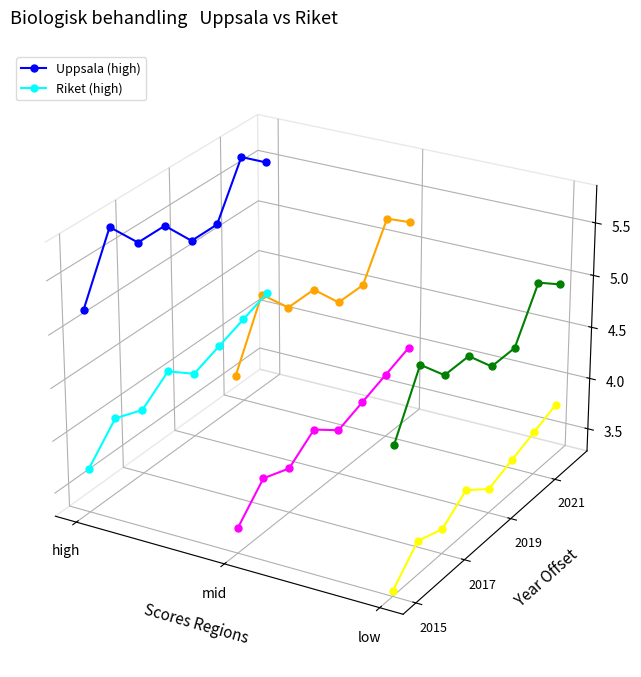

The value of Riket (high) at low is -0.0. True or false?

False